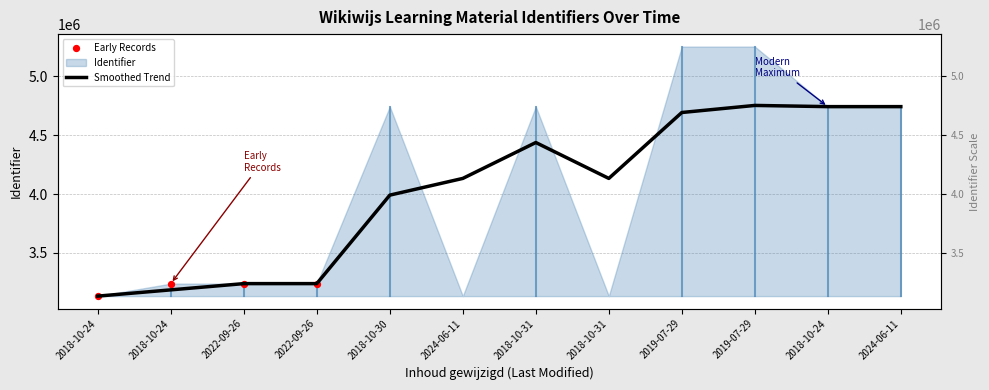

What is the change in value from 2018-10-24 to 2024-06-11?

+1610151